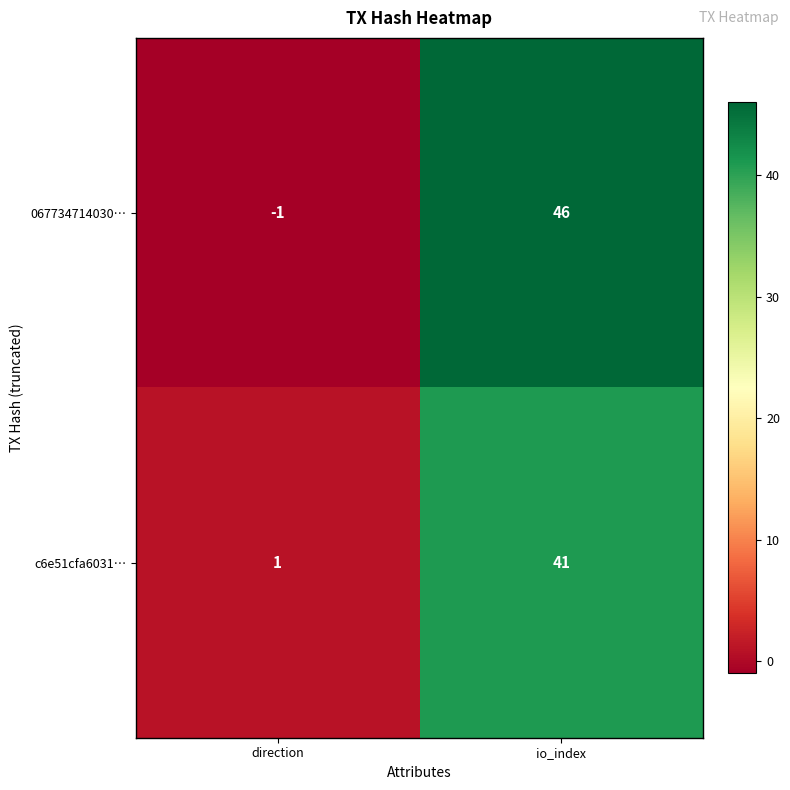

List the series in order of their overall mean, highest first.

067734714030…, c6e51cfa6031…